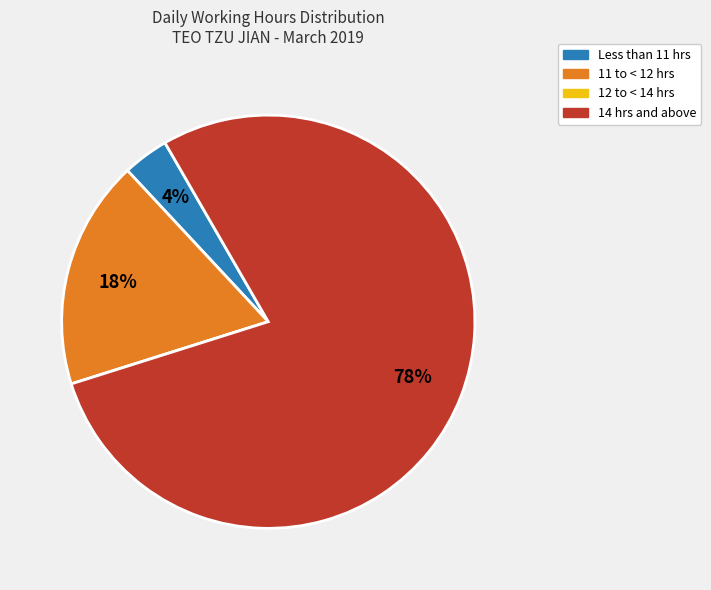

To the nearest percent, what is the average slice percentage?

25%